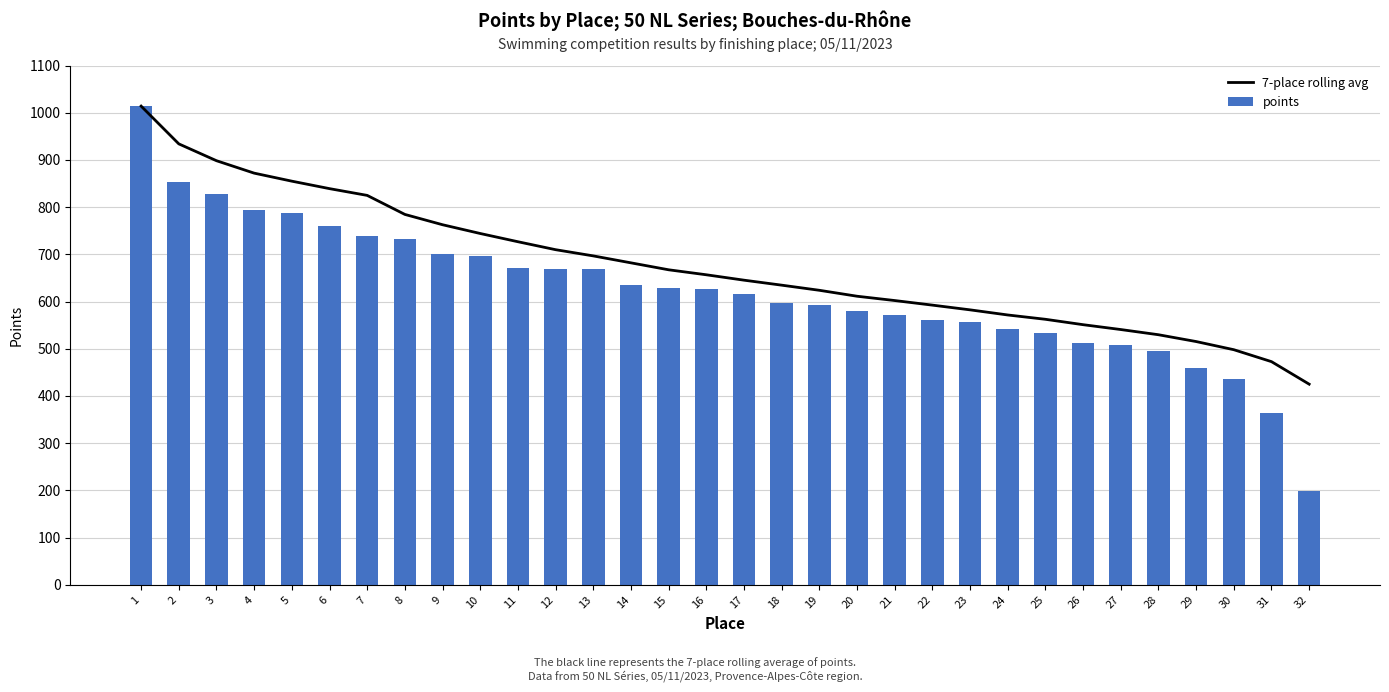

Count the number of categories in the chart.

32